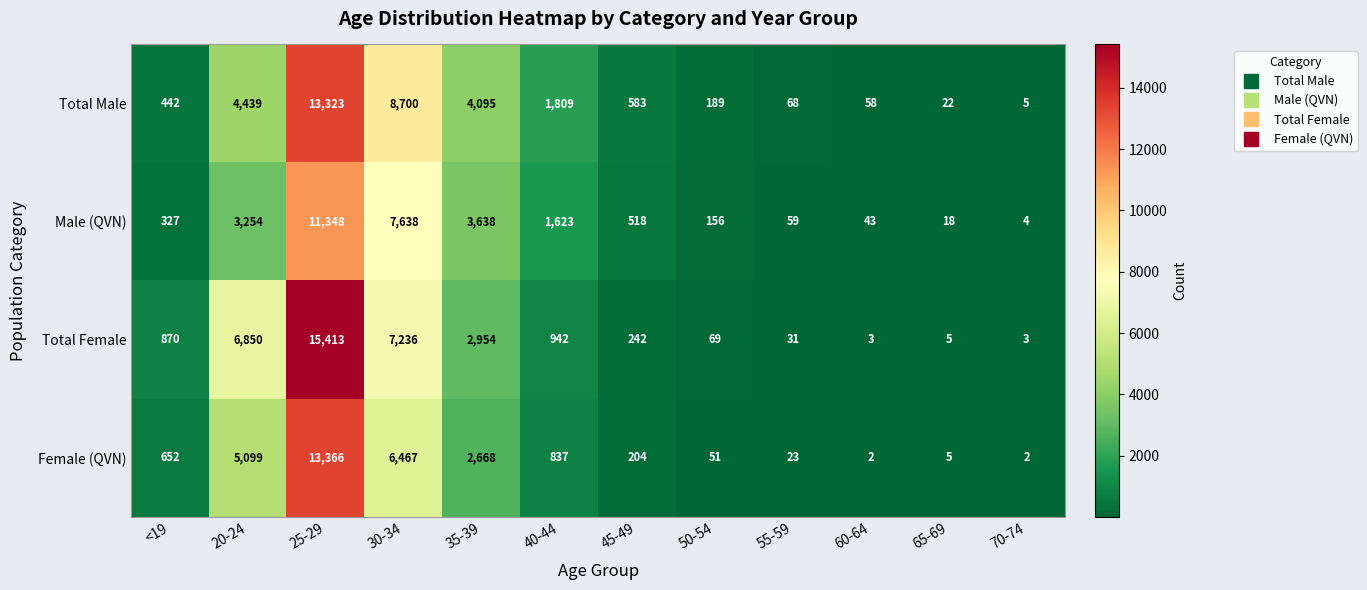

Is it true that Female (QVN) equals 574 at 35-39?

False